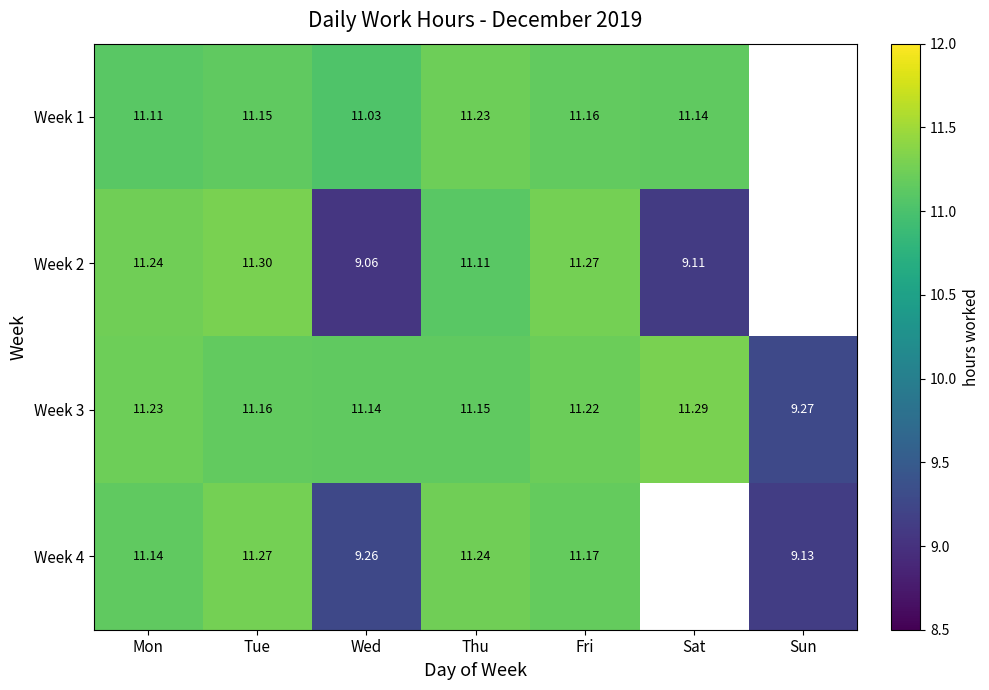

The value of Week 2 at Fri is 3.5. True or false?

False